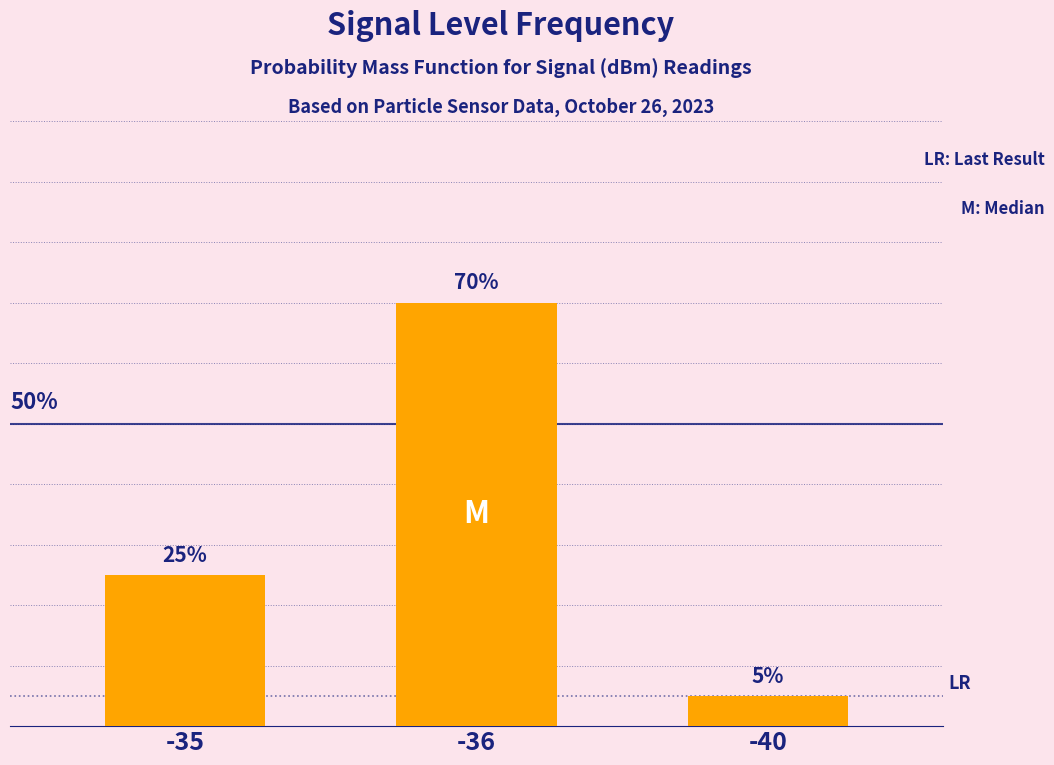

List the labels in order of value, smallest first.

-40, -35, -36